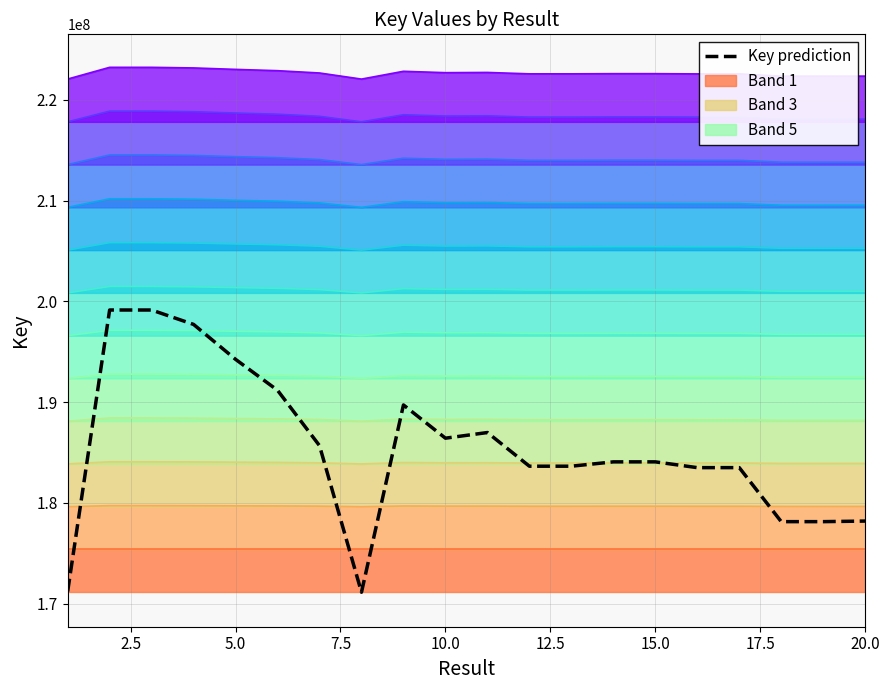

How many interior local valleys (lower than both neighbors) does the data have?

5